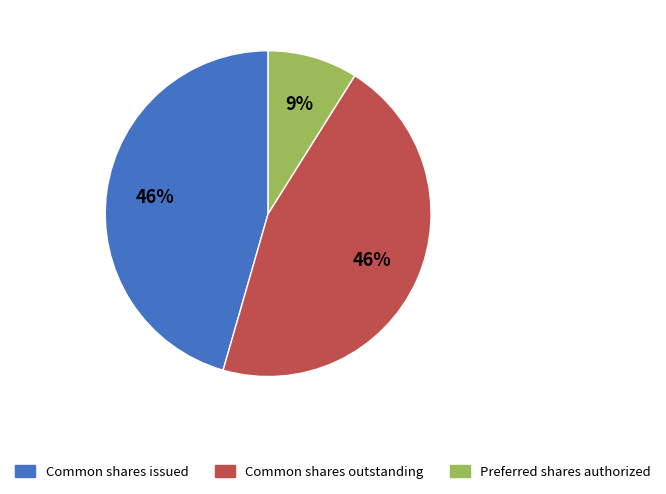

To the nearest percent, what is the difference between the largest and smallest slice percentages?

37%